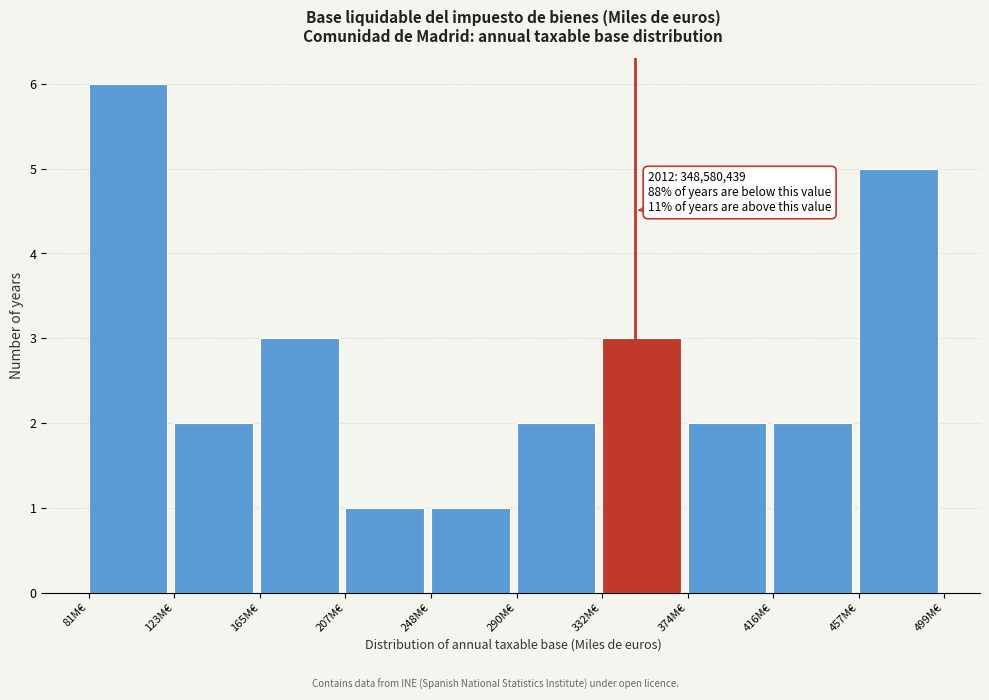

Reading left to right, transcribe all the data shown in this chart.

6	2	3	1	1	2	3	2	2	5